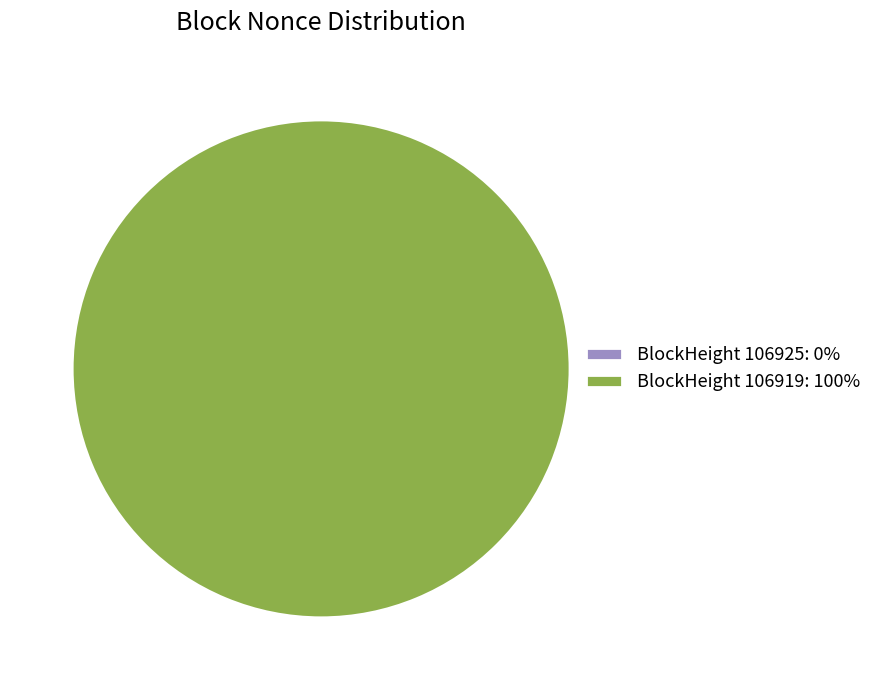

Combined, what portion of the pie is 106925 and 106919?

100.0%